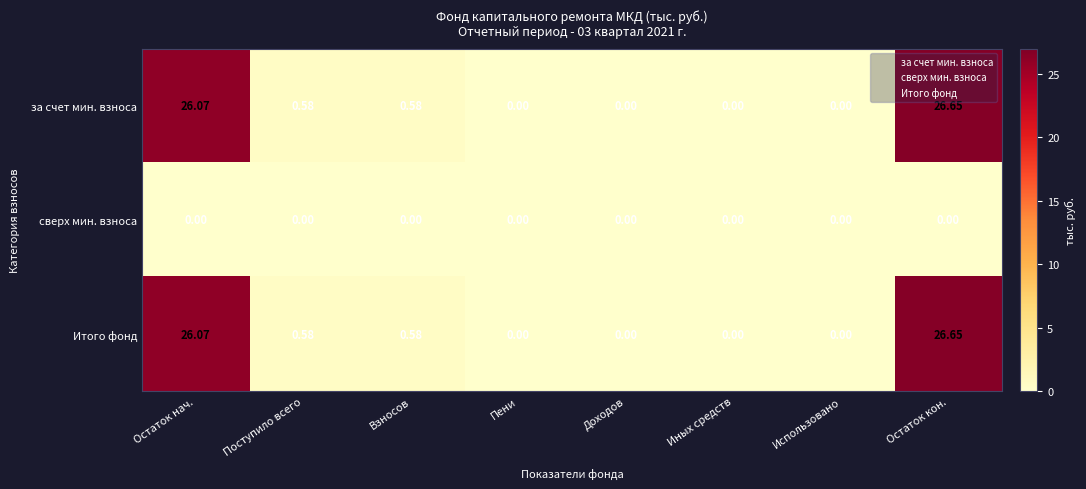

Is the value of за счет мин. взноса at Остаток нач. greater than the value of сверх мин. взноса at Иных средств?

Yes